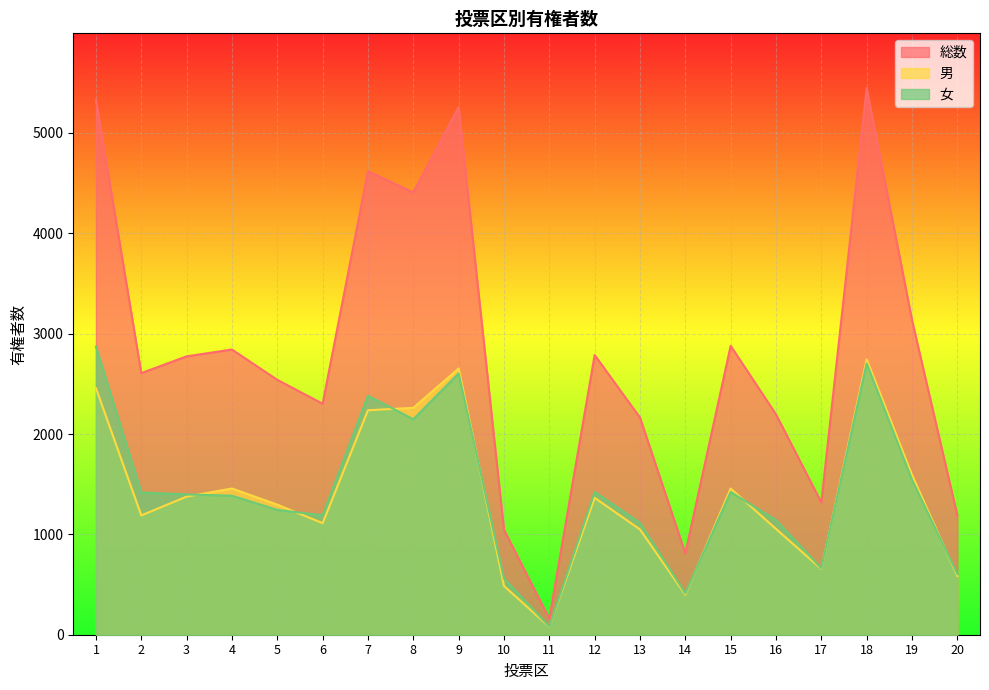

Rank the categories by 男 value from lowest to highest.

11, 14, 10, 20, 17, 13, 16, 6, 2, 5, 12, 3, 4, 15, 19, 7, 8, 1, 9, 18